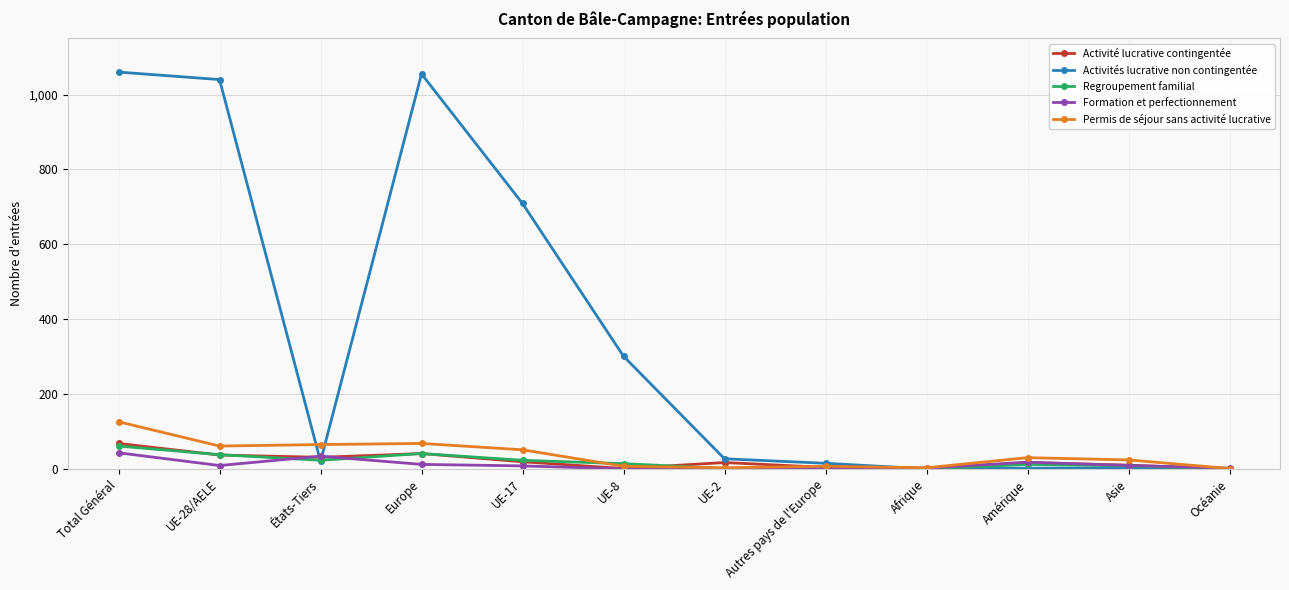

Is it true that Regroupement familial equals 3 at Autres pays de l'Europe?

True